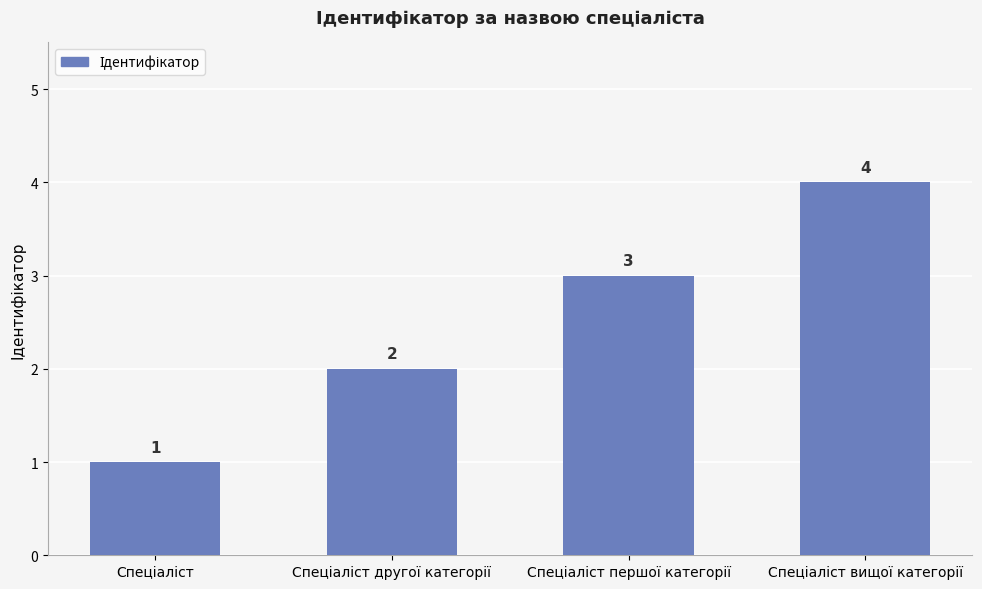

What is the maximum value shown in the chart?

4